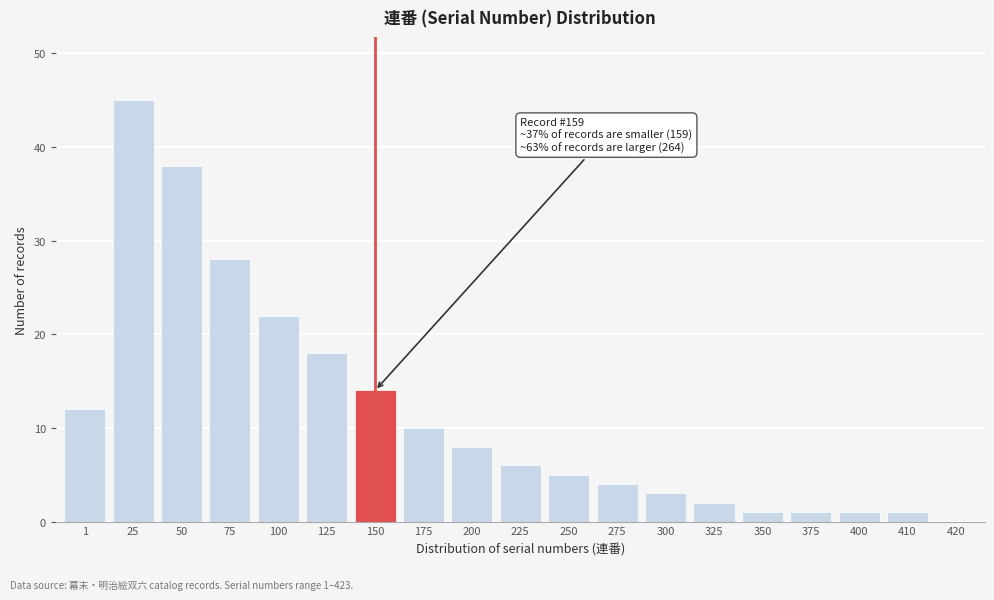

Reading left to right, extract all data points from this chart.

1=12	25=45	50=38	75=28	100=22	125=18	150=14	175=10	200=8	225=6	250=5	275=4	300=3	325=2	350=1	375=1	400=1	410=1	420=0